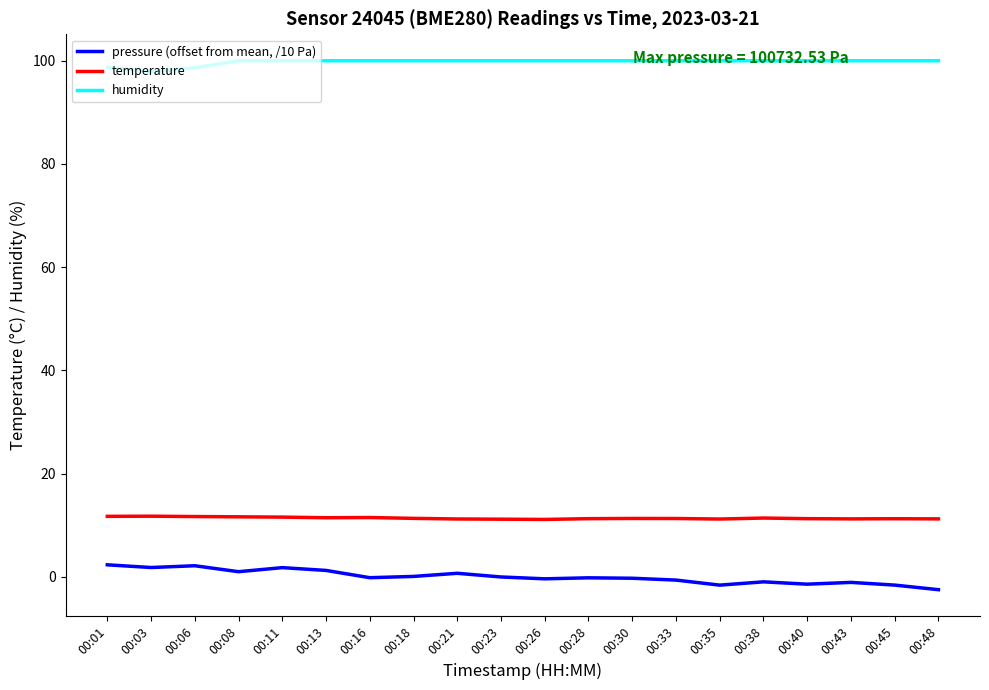

What is the maximum value shown in the chart?

100.0